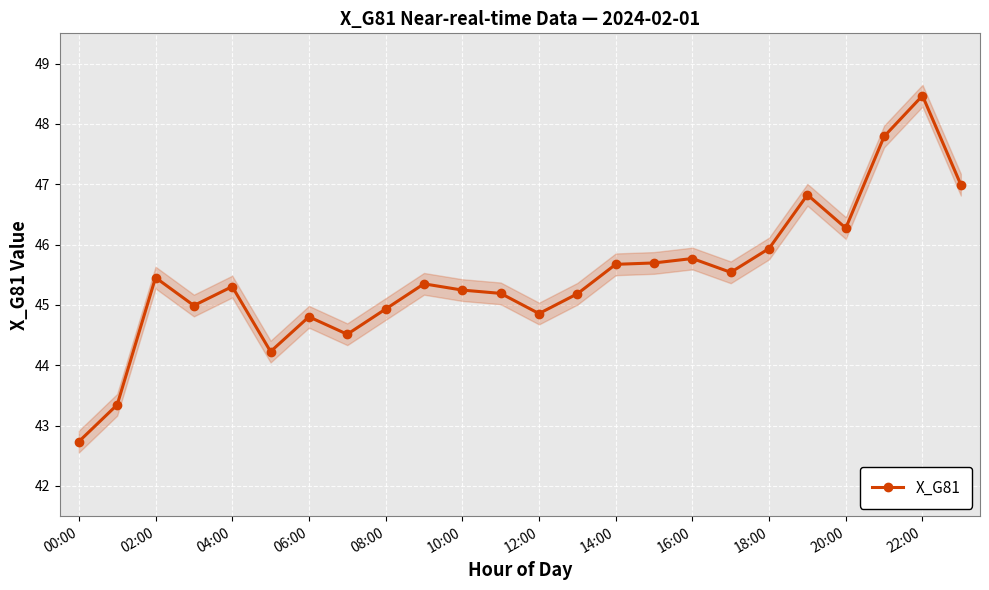

How many series are shown in this chart?

1